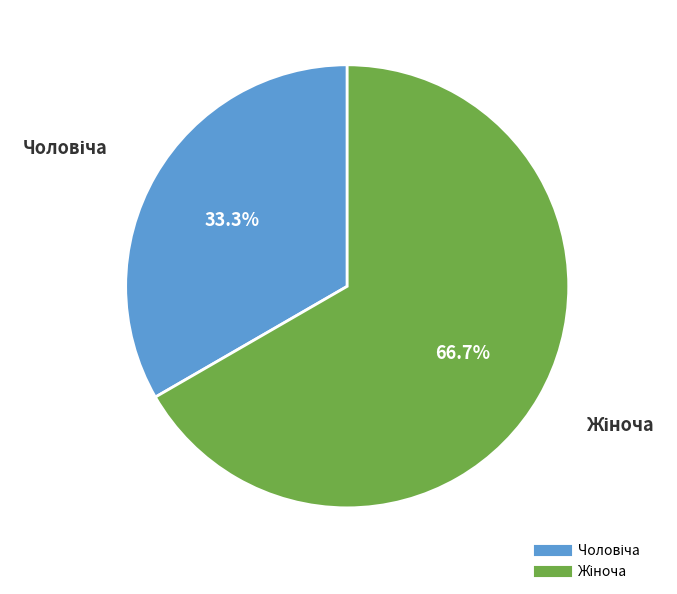

Is there any slice that represents more than half of the pie?

Yes